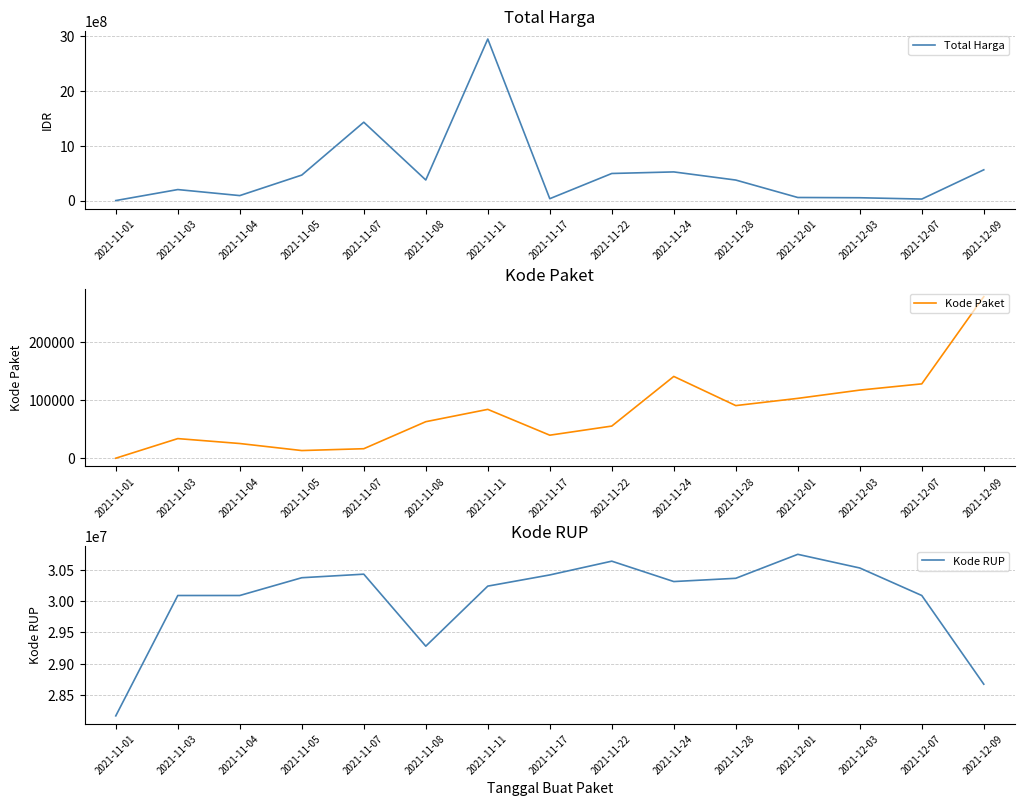

Which series has the largest total across all categories?

Total Harga